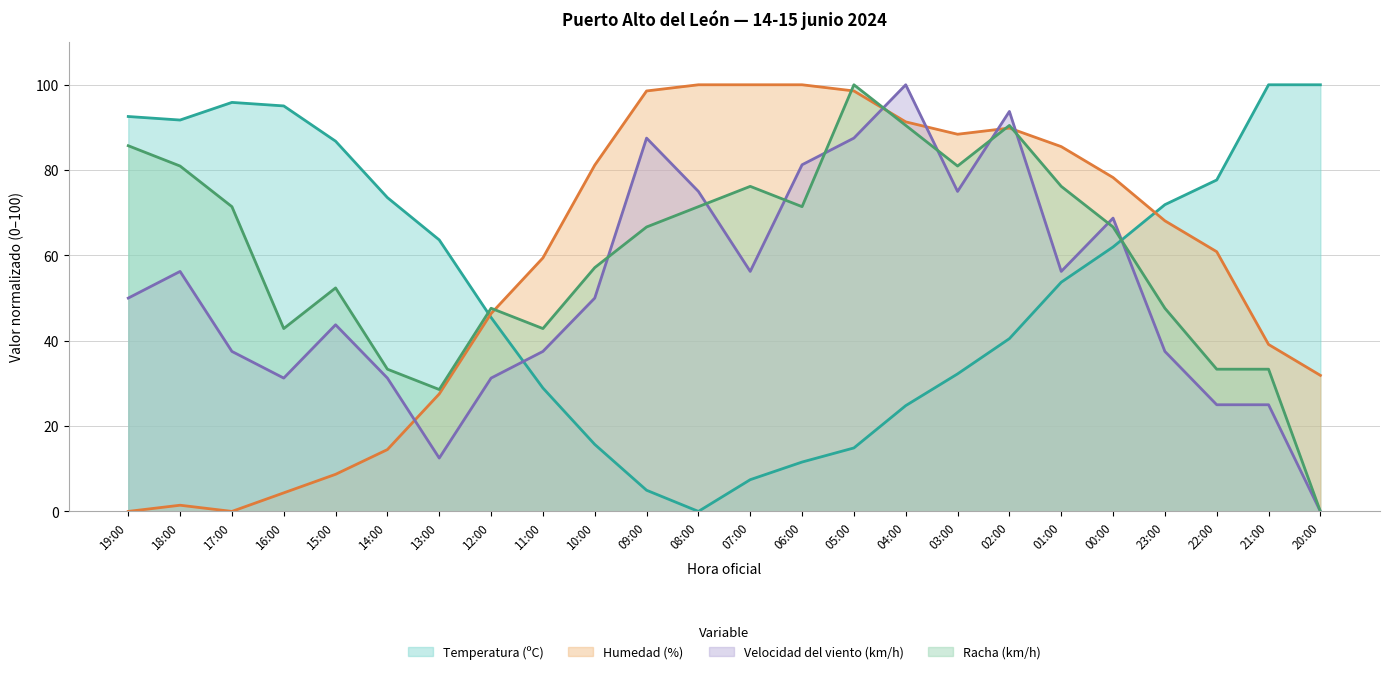

At which category does the chart reach its minimum across all series?

08:00